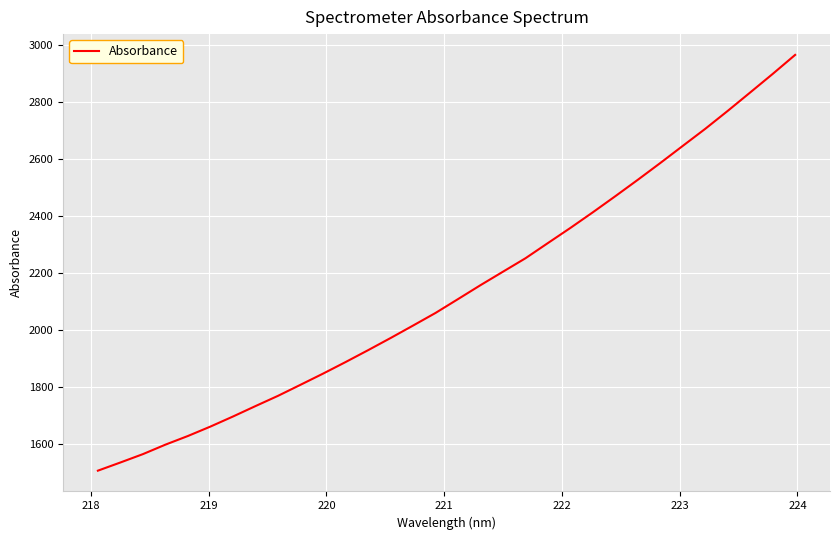

What is the greatest value displayed?

2963.6